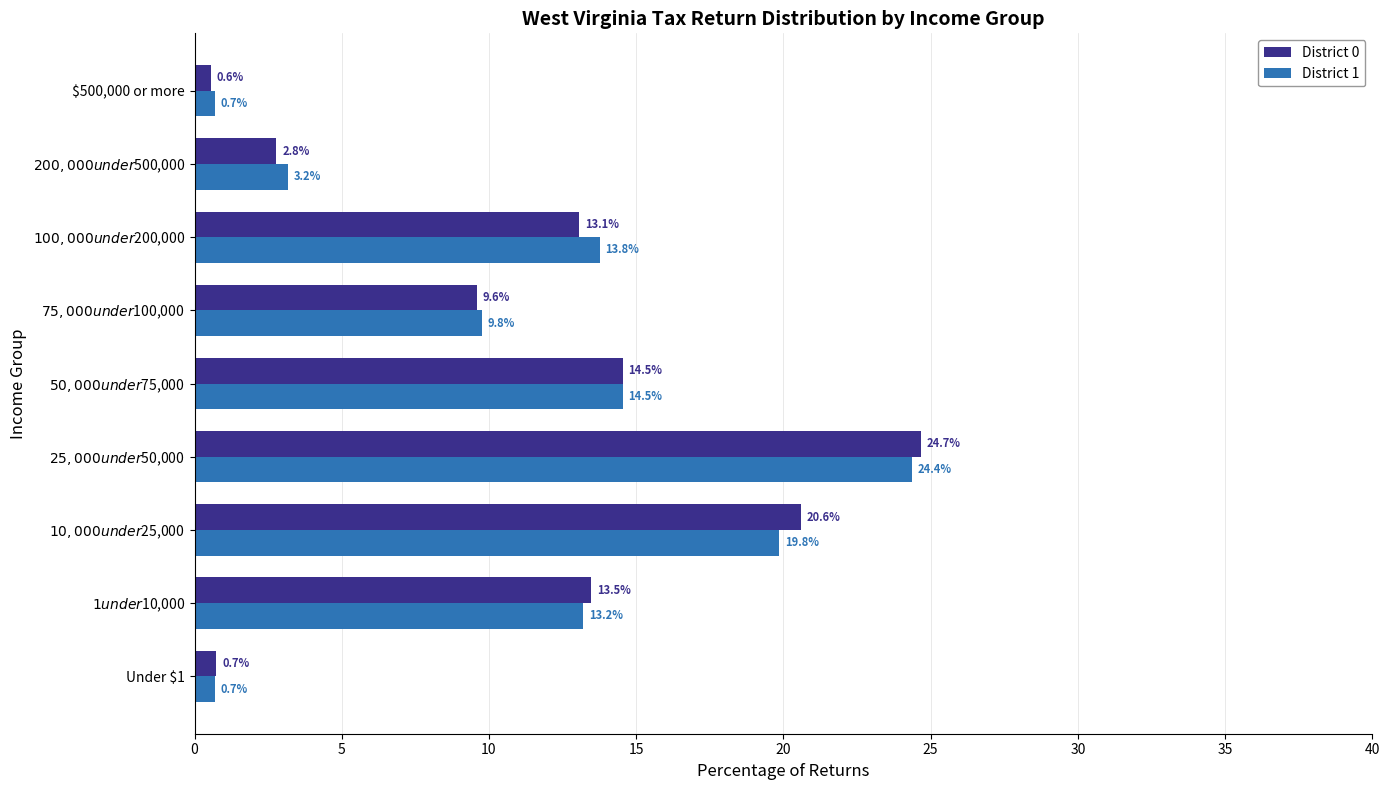

What is the average value of the District 1 series?

11.1